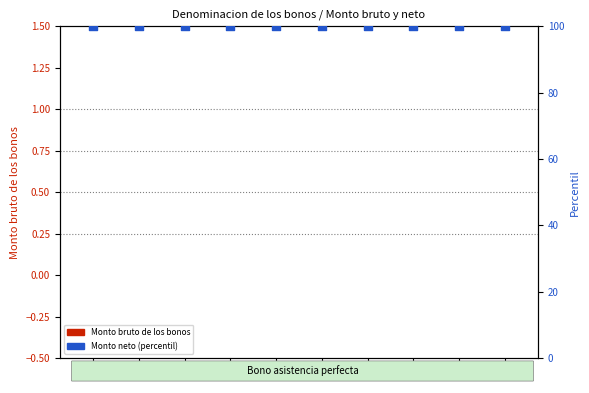

At how many categories does at least one series exceed 25?

10